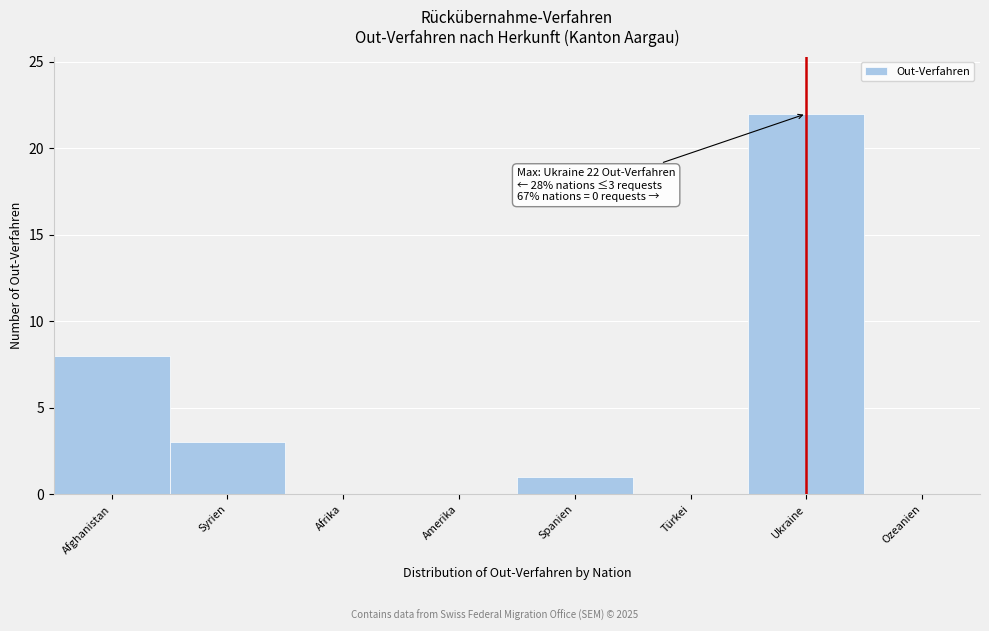

Reading right to left, what are all the values shown in this chart?

Ozeanien=0	Ukraine=22	Türkei=0	Spanien=1	Amerika=0	Afrika=0	Syrien=3	Afghanistan=8